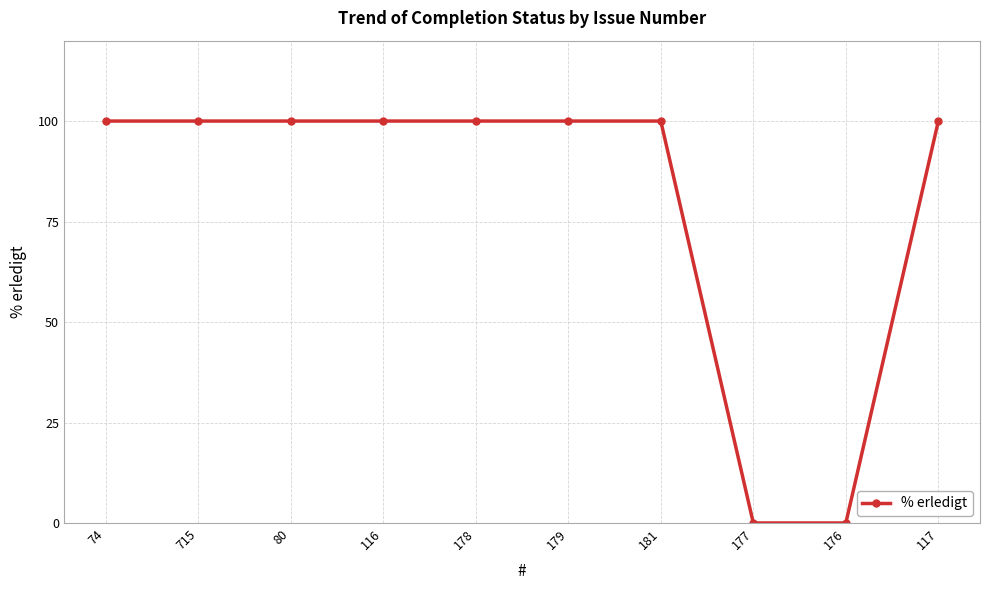

What is the change in value from 179 to 177?

-100